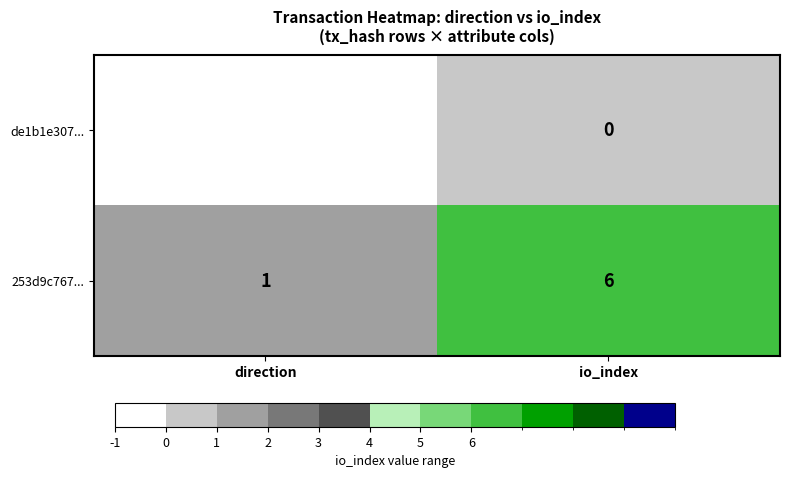

Rank the series by their average value, from lowest to highest.

de1b1e307..., 253d9c767...